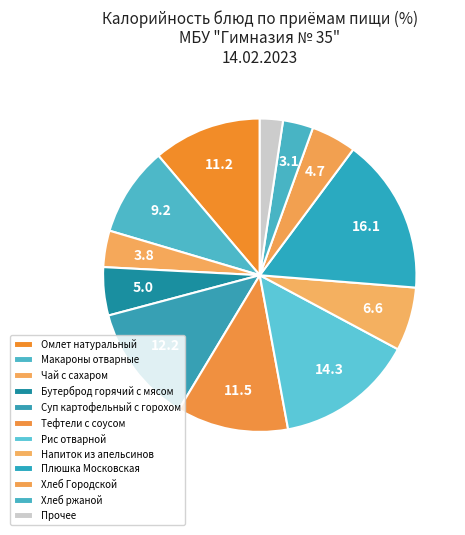

Is it true that Чай с сахаром is 1% of the pie?

False